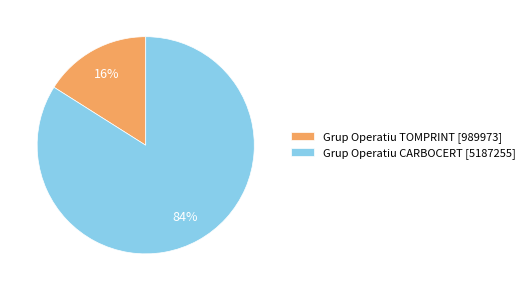

Approximately how many times larger is the value at Grup Operatiu CARBOCERT [5187255] compared to Grup Operatiu TOMPRINT [989973]?

5.2